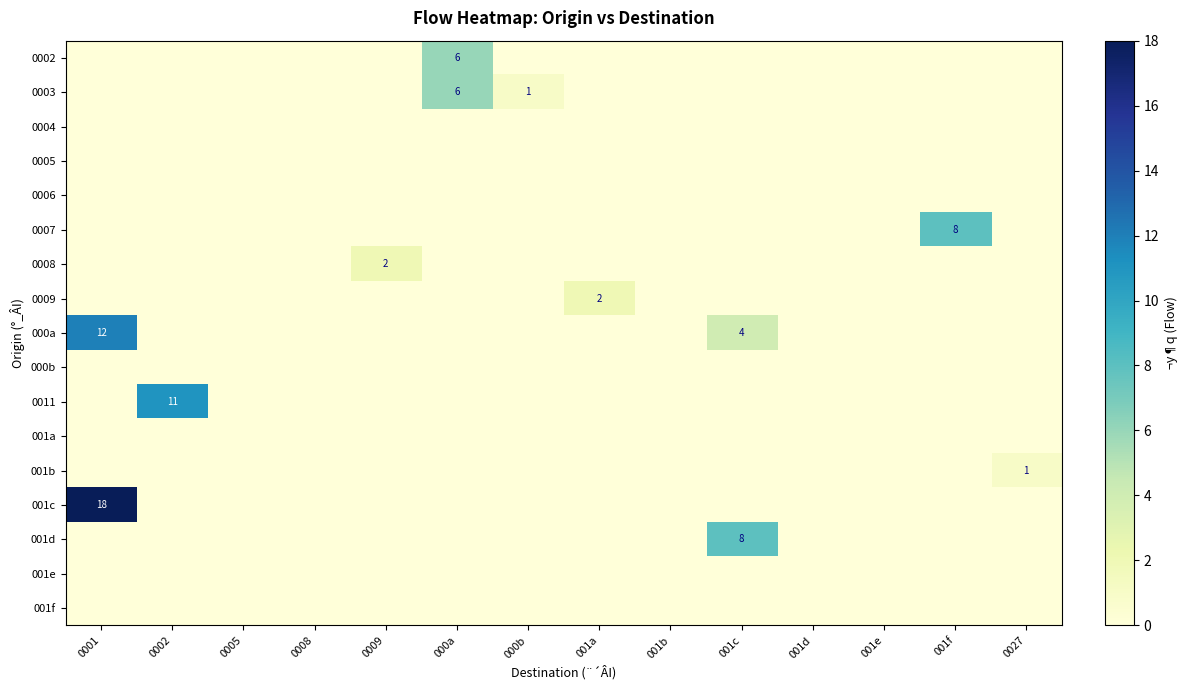

True or false: 001b has a value of 1 at 0027.

True